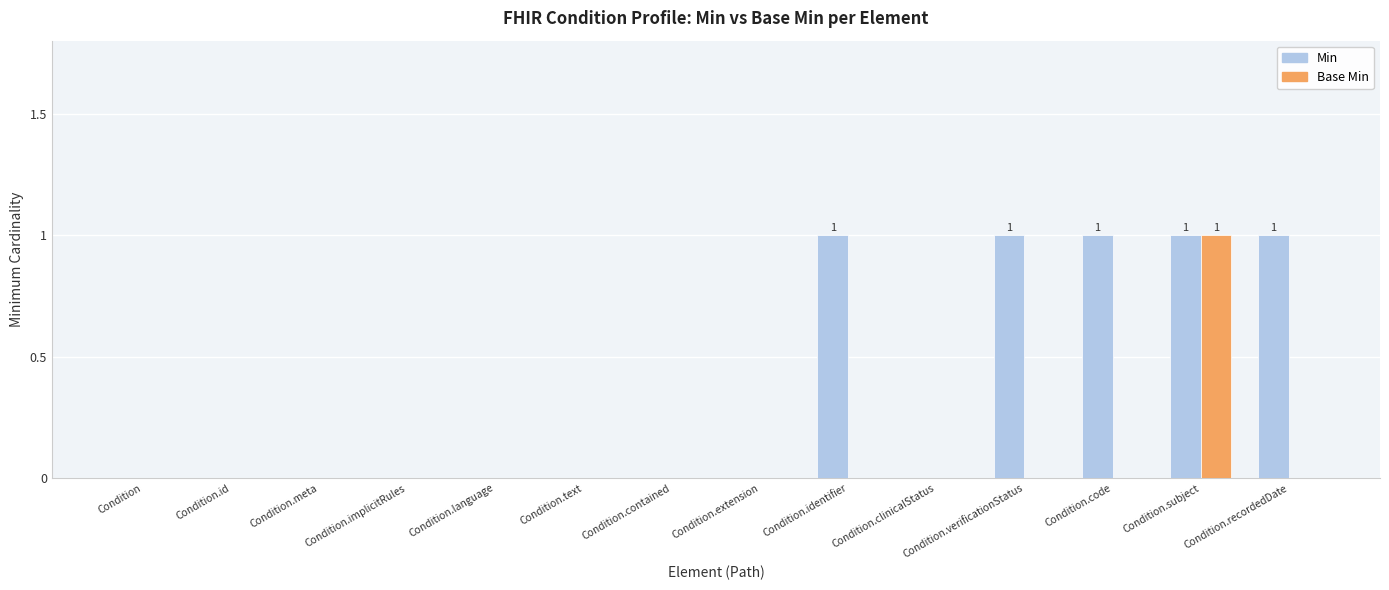

Is the value of Base Min at Condition.meta greater than the value of Min at Condition.identifier?

No